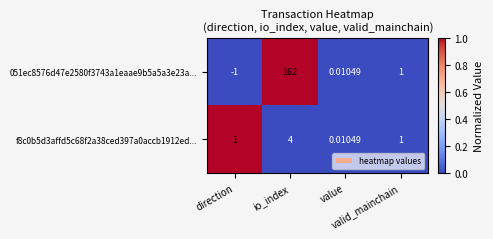

How many categories are shown in the chart?

4